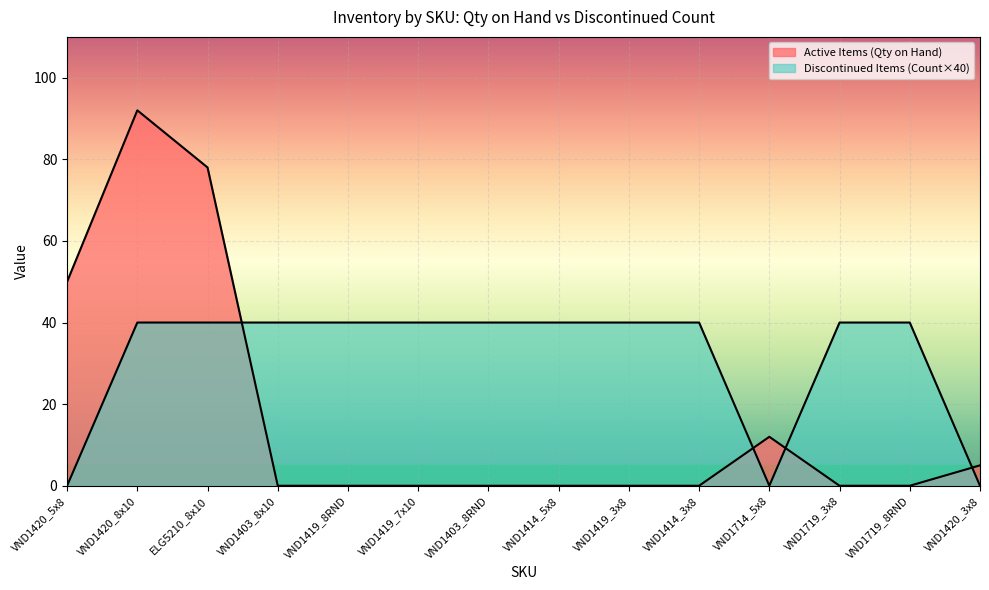

Count the number of data series in this chart.

2